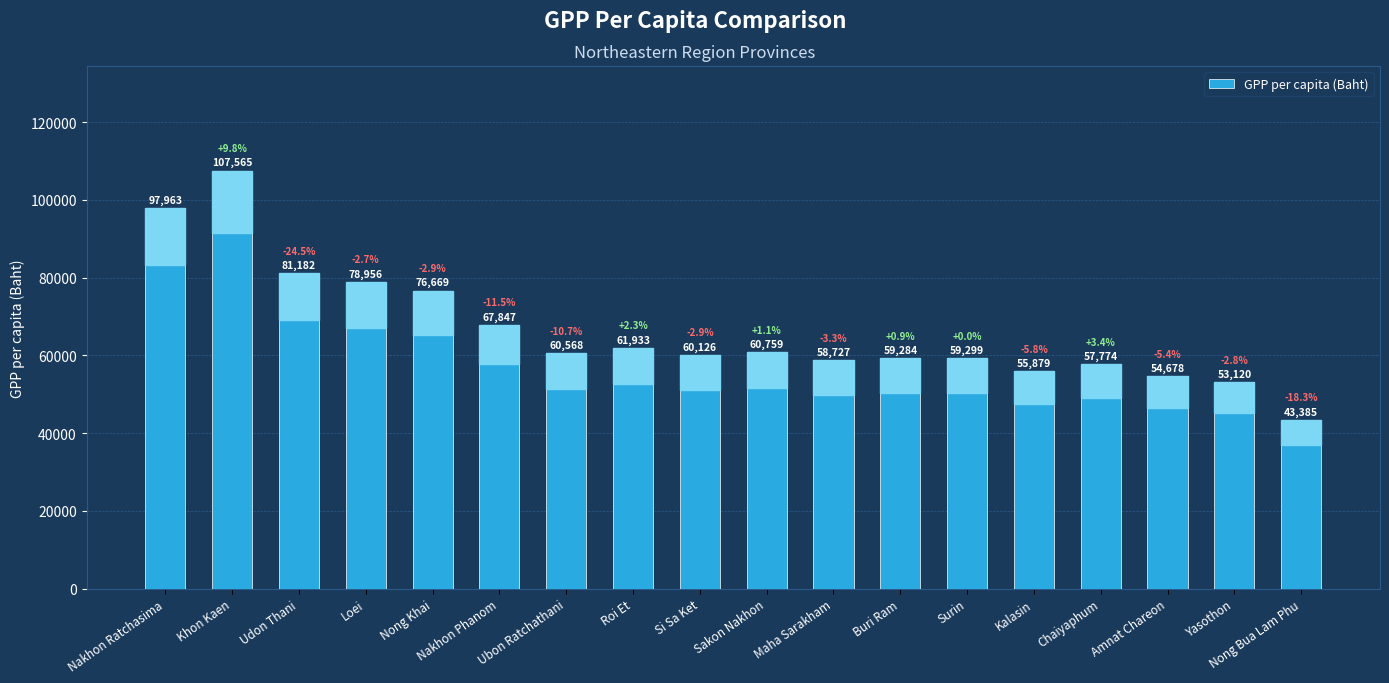

Rank the categories by value from highest to lowest.

Khon Kaen, Nakhon Ratchasima, Udon Thani, Loei, Nong Khai, Nakhon Phanom, Roi Et, Sakon Nakhon, Ubon Ratchathani, Si Sa Ket, Surin, Buri Ram, Maha Sarakham, Chaiyaphum, Kalasin, Amnat Chareon, Yasothon, Nong Bua Lam Phu